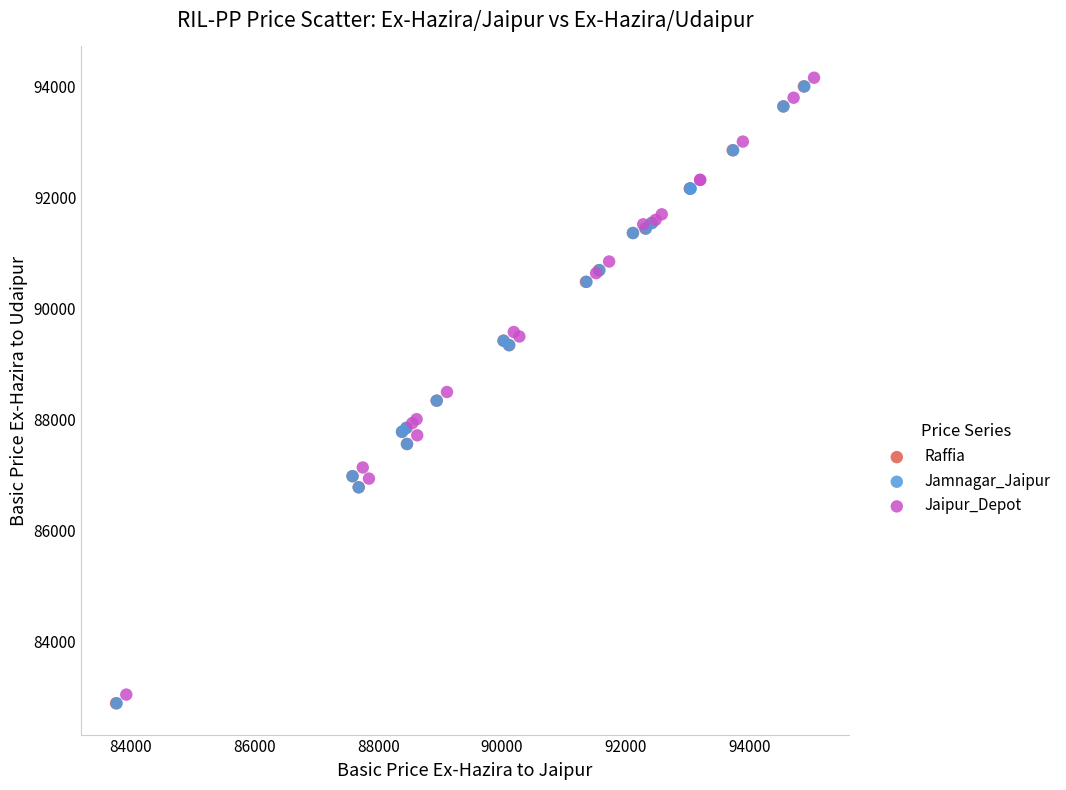

What are all the series names shown in the legend?

Raffia, Jamnagar_Jaipur, Jaipur_Depot